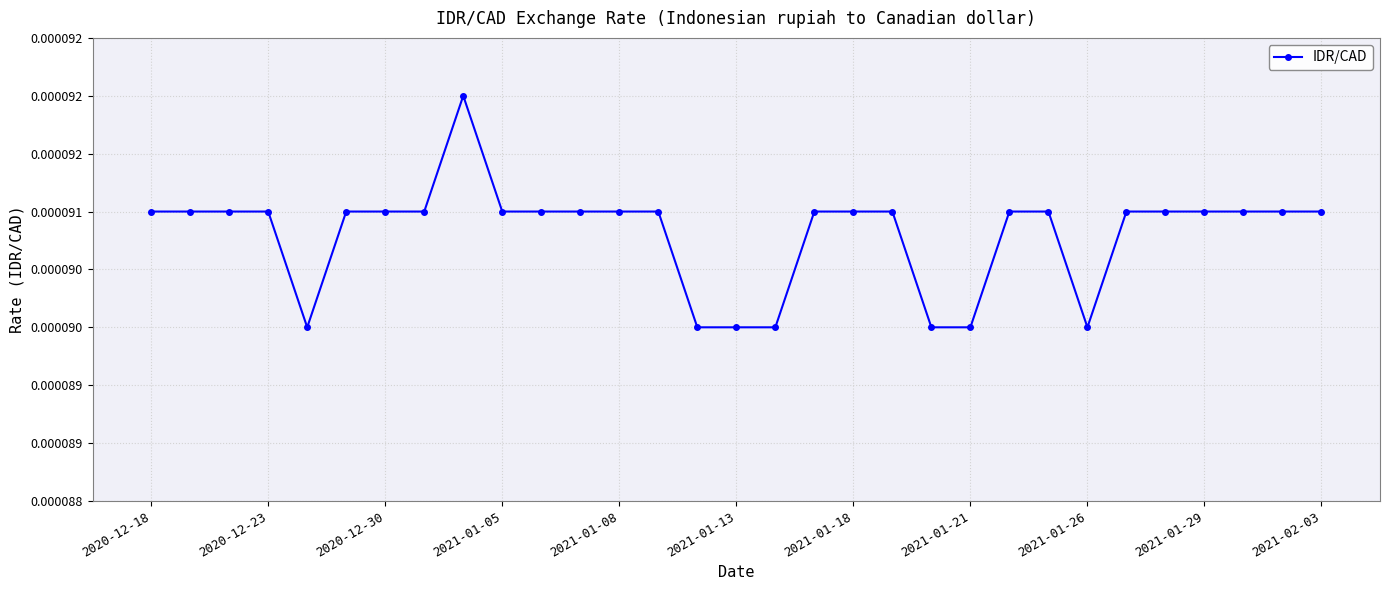

Does the chart have visible grid lines?

Yes